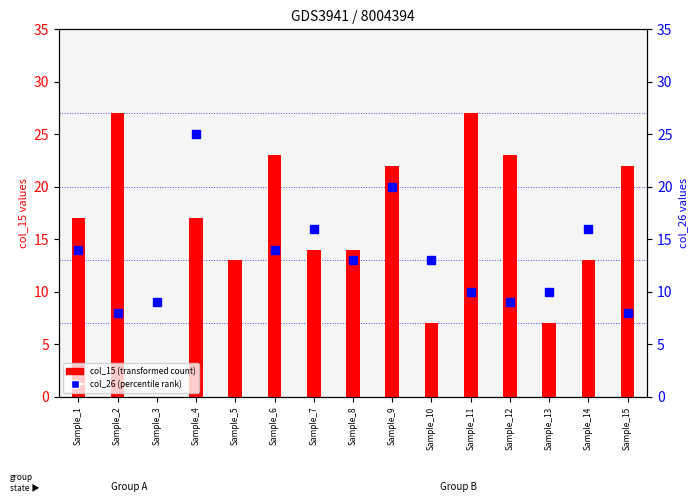

The value of col_26 (percentile rank) at Sample_1 is 22.7. True or false?

False